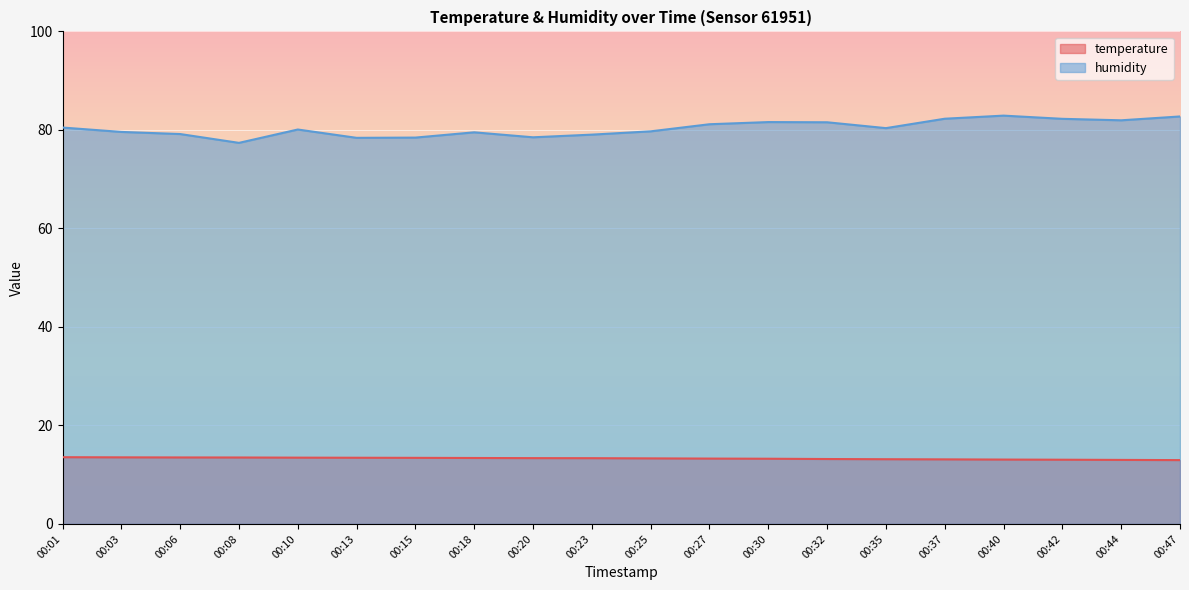

How many lines are shown in the chart?

2